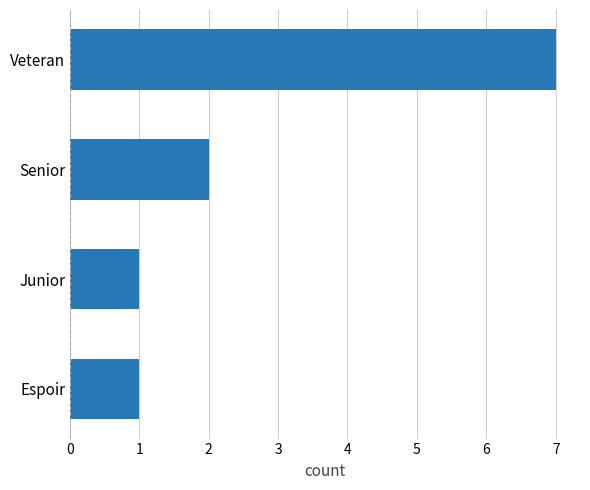

What is the sum of all values?

11